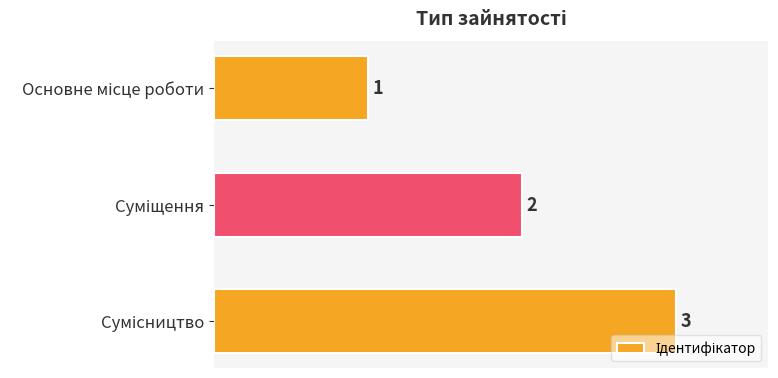

Count the values in the range 1 to 3.

3